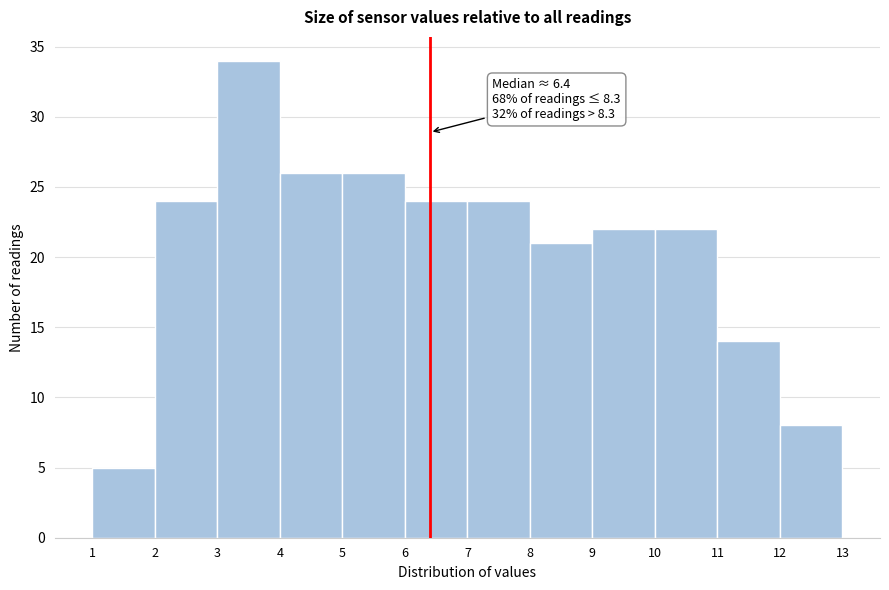

Which range on the x-axis has the tallest bar?

3 to 4